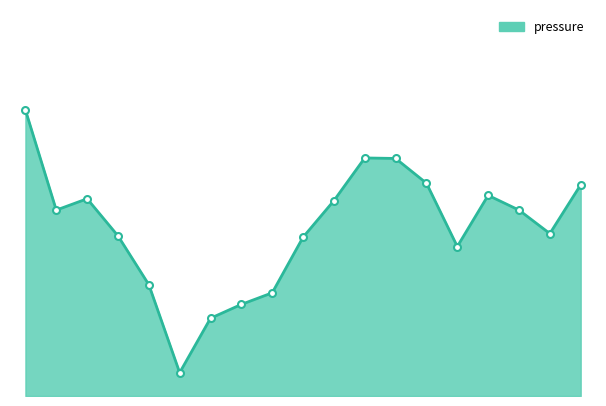

Reading right to left, what are all the values shown in this chart?

45.2	34.8	39.8	43.0	32.0	45.6	50.9	51.0	41.8	34.0	22.1	19.6	16.7	5.0	23.9	34.3	42.2	39.8	61.3